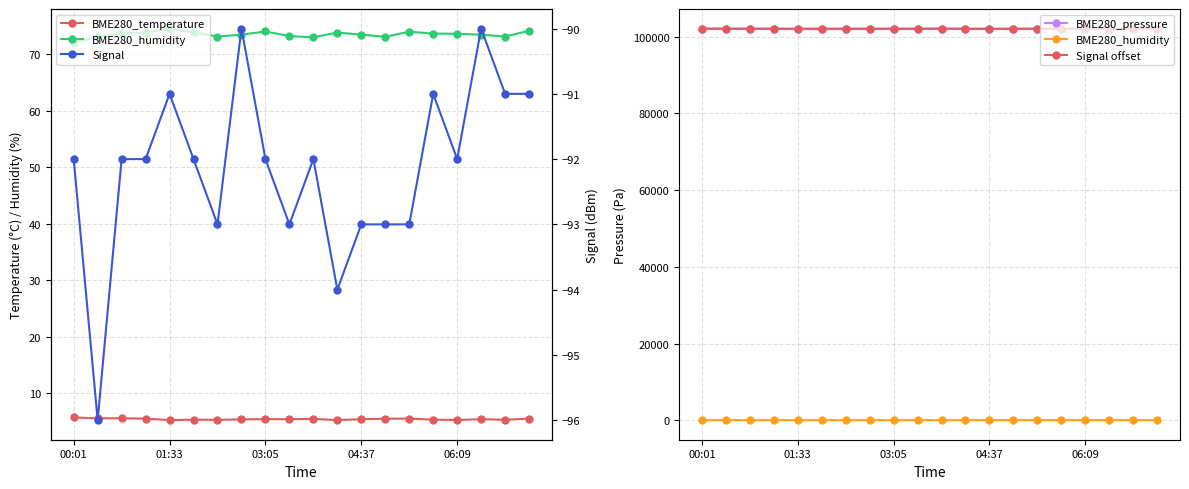

At how many categories does at least one series exceed 70641?

20